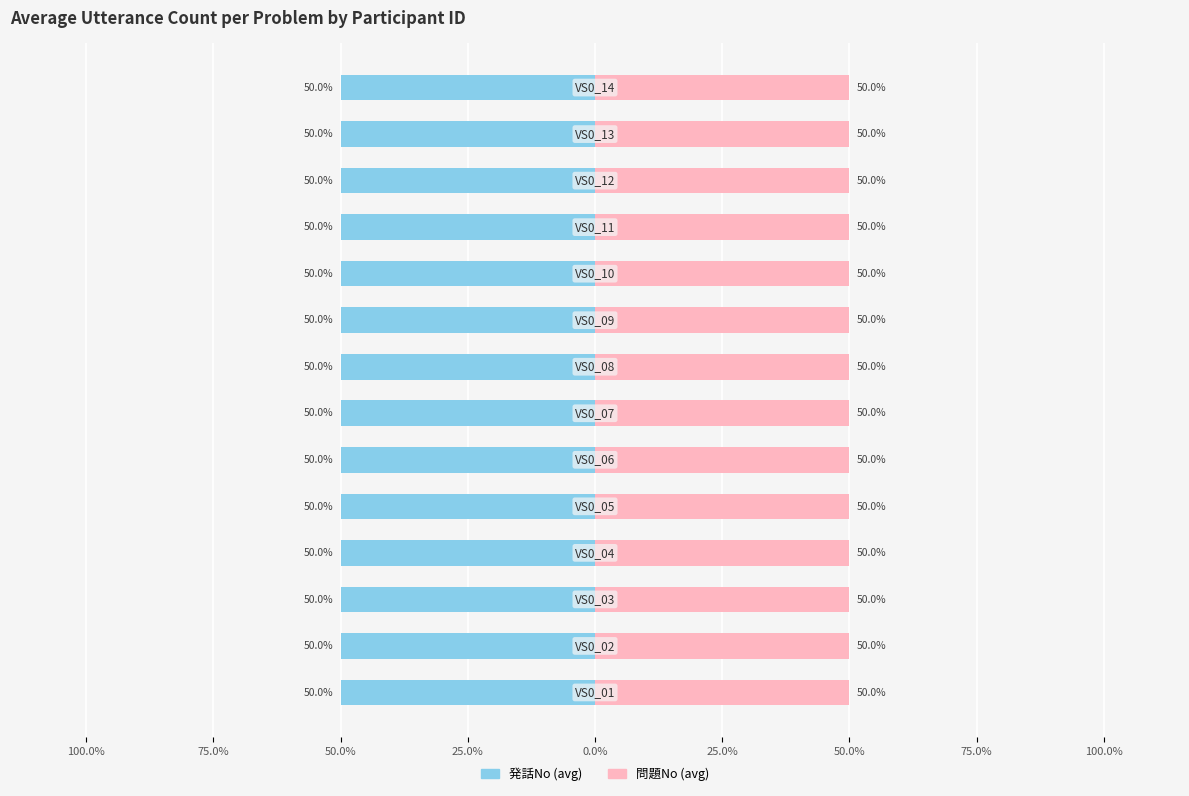

What is the difference between the maximum and minimum values in the avg_utterance_no series?

9